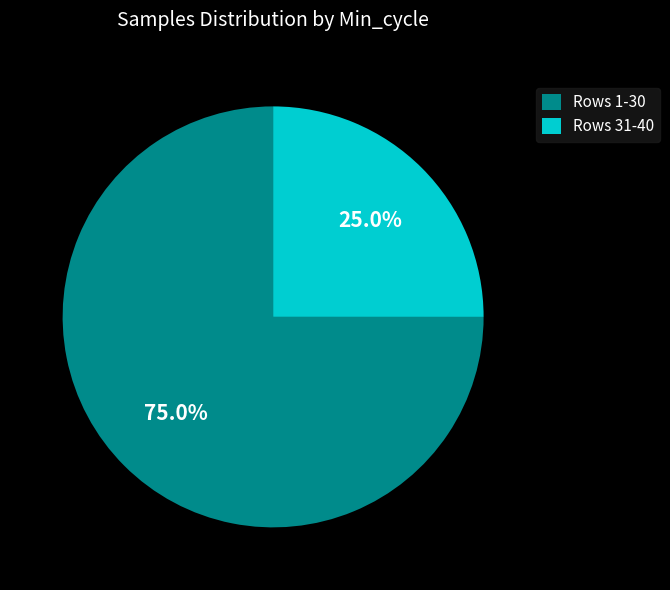

Is there any slice that represents more than half of the pie?

Yes